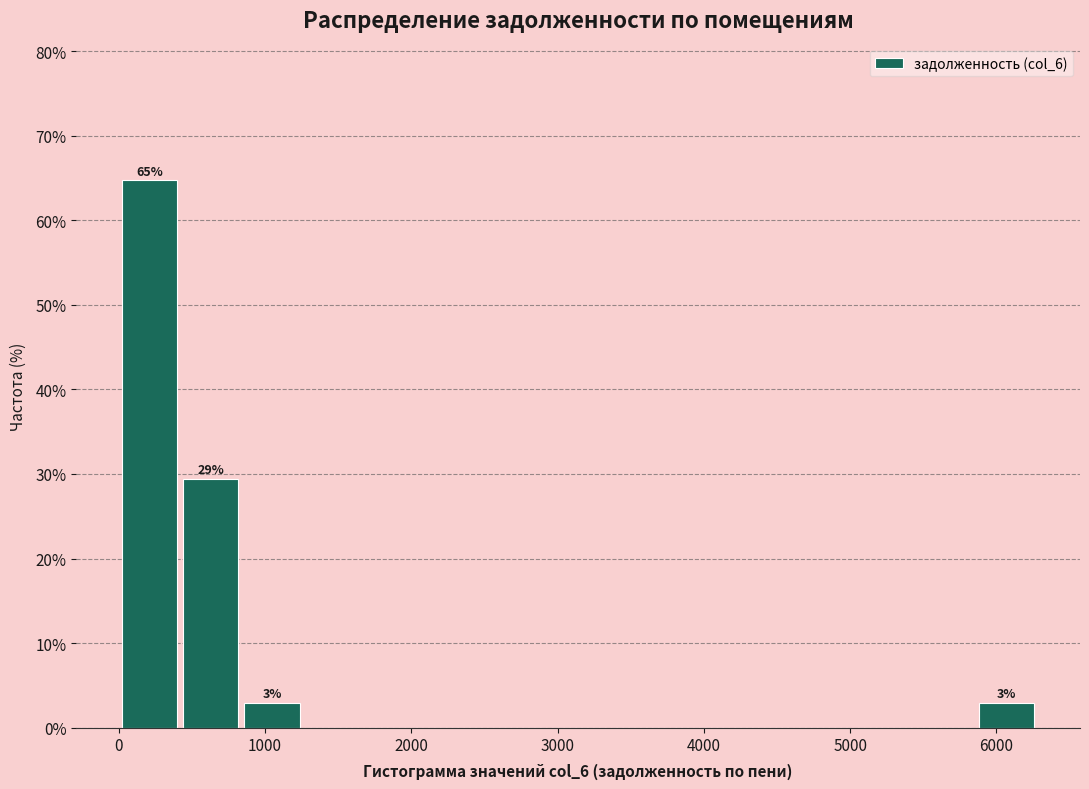

Over which range of the x-axis is the bar tallest?

0 to 400